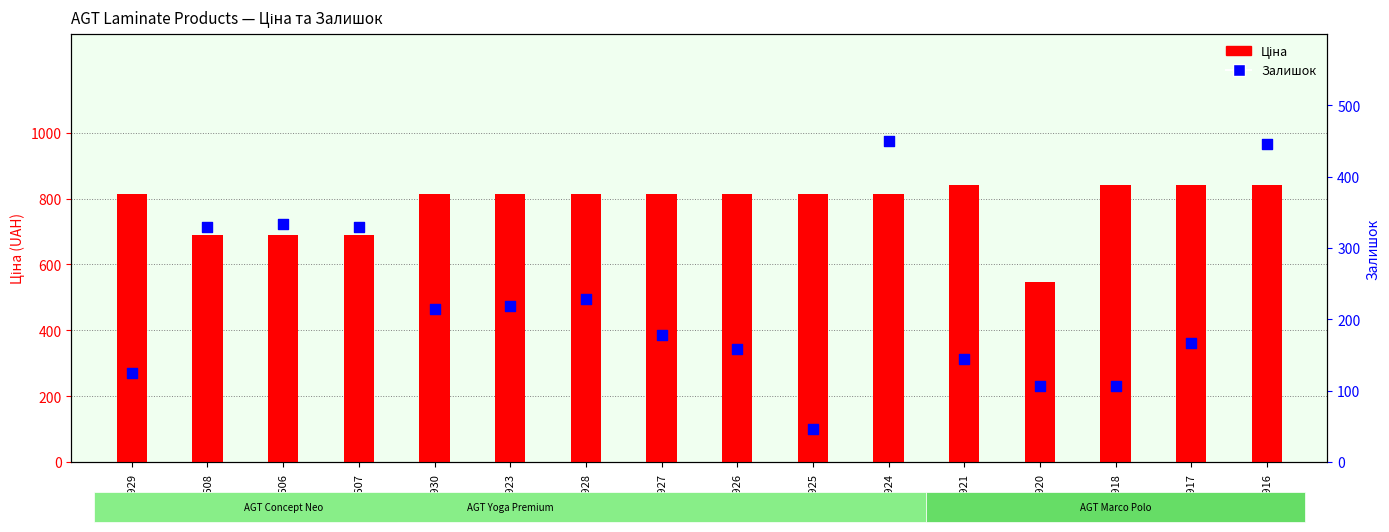

What are all the series names shown in the legend?

Ціна, Залишок